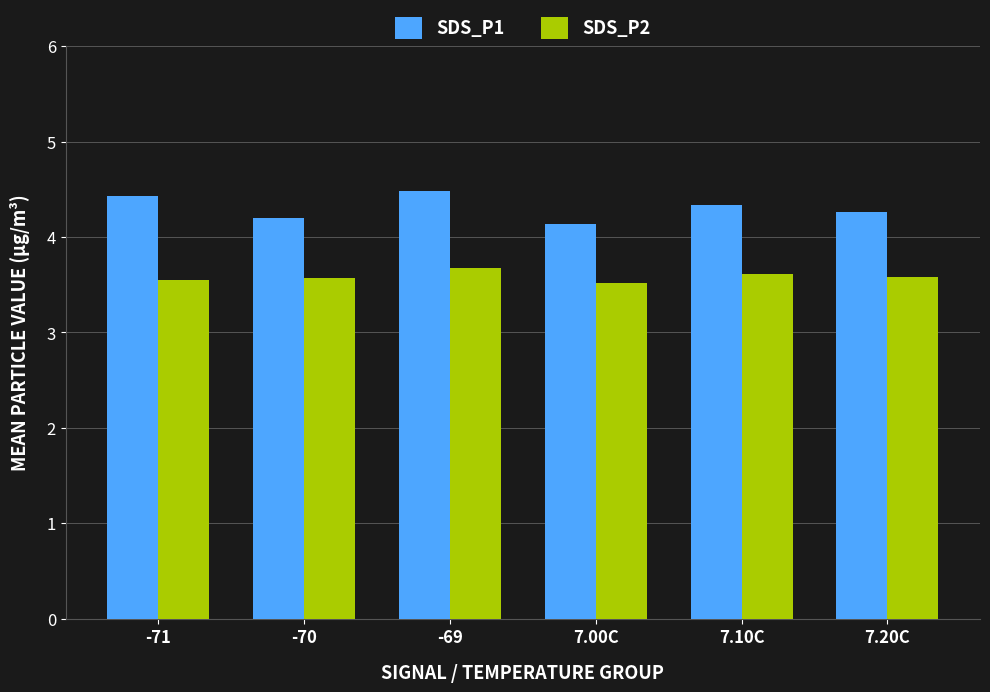

Which series has the largest range (max minus min)?

SDS_P1